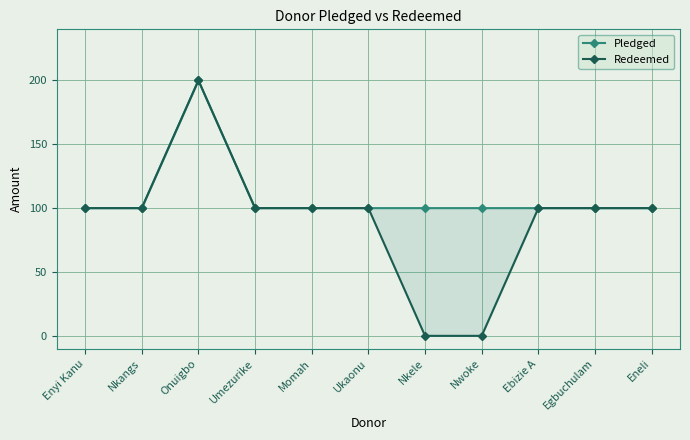

What is the average value of the Pledged series?

109